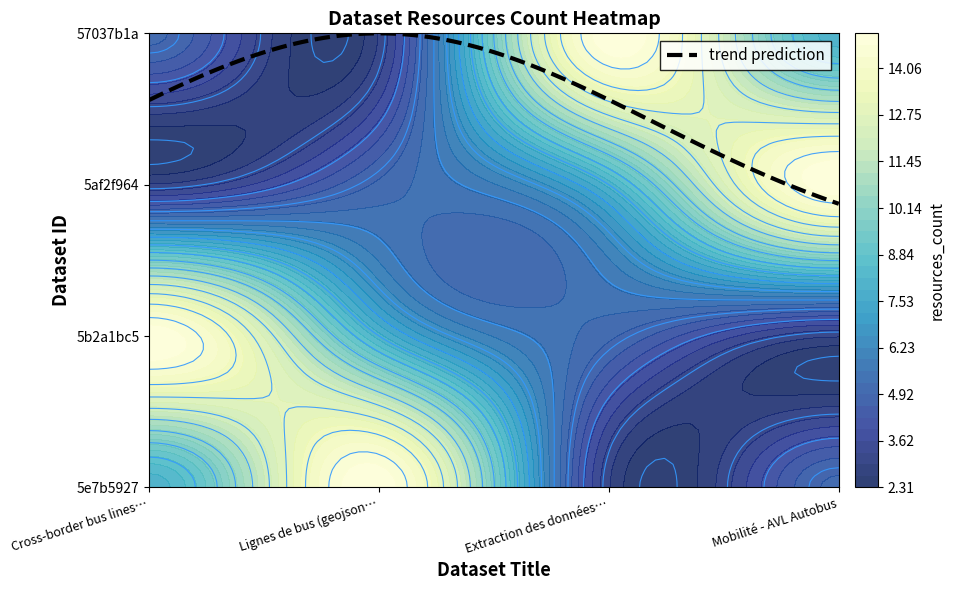

Where does the Extraction des données du géoportail series first go above 8?

Mobilité - AVL Autobus